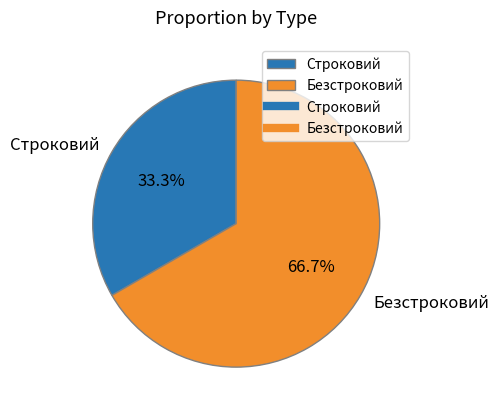

How many segments does this pie chart have?

2